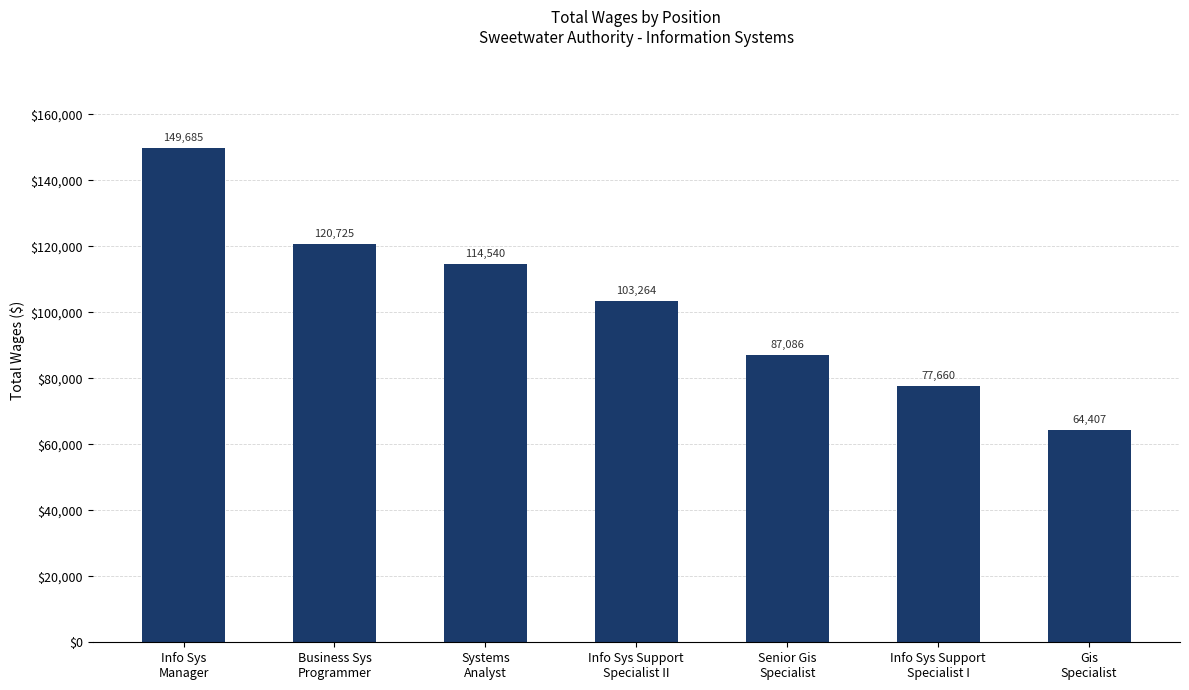

What is the sum of the values at Systems
Analyst and Business Sys
Programmer?

235265